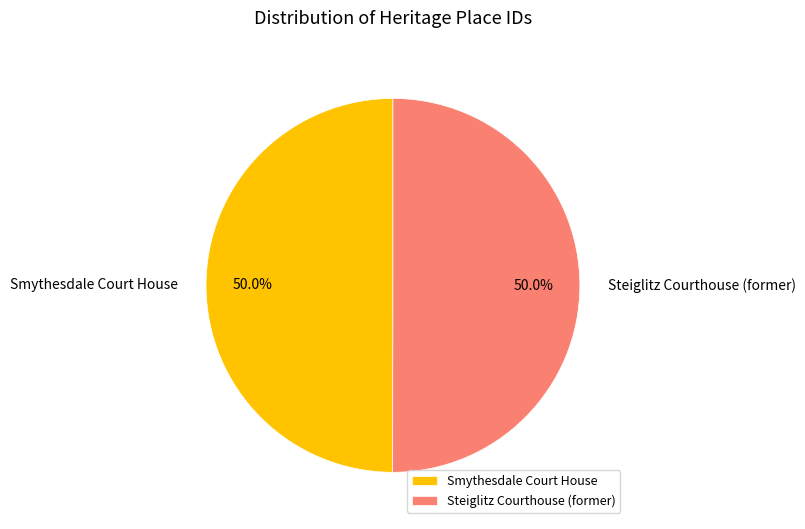

Approximately how many times larger is the value at Smythesdale Court House compared to Steiglitz Courthouse (former)?

1.0